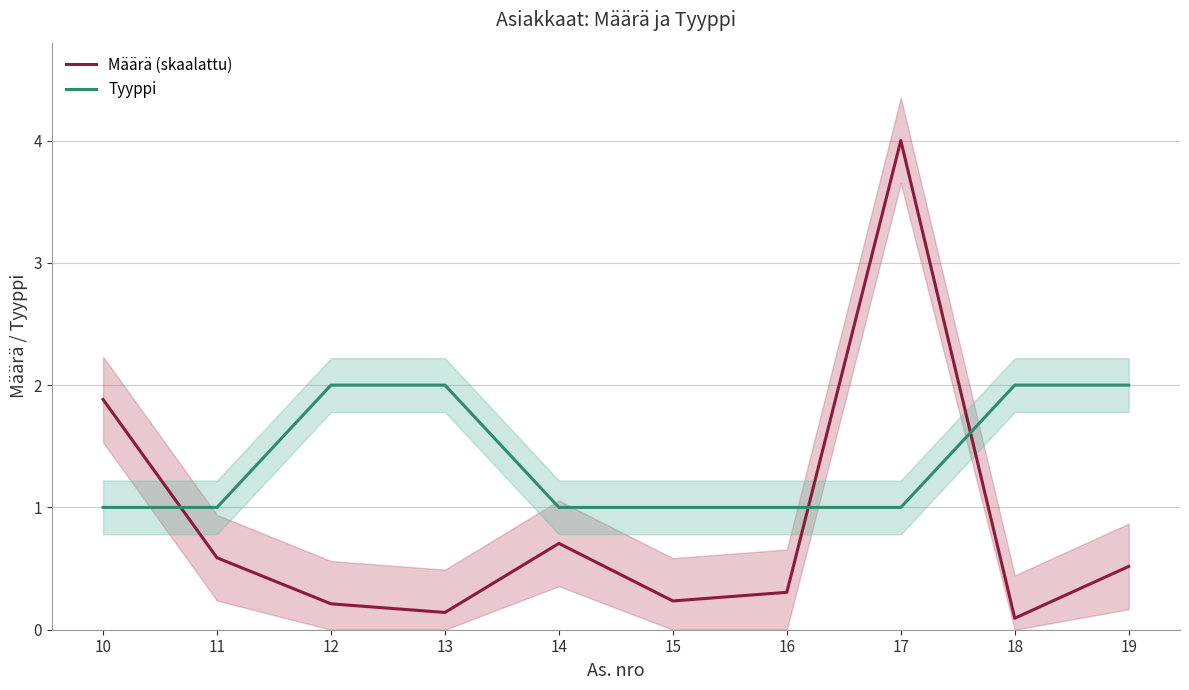

What is the value of the Määrä (skaalattu) point at the 6th from the left?

0.2